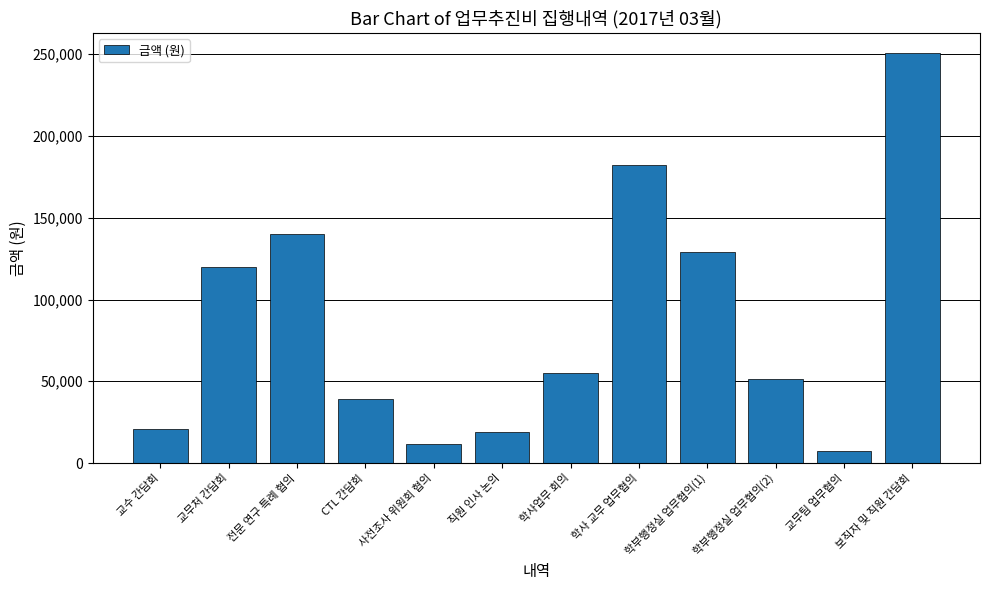

How many data points are less than 55200?

6